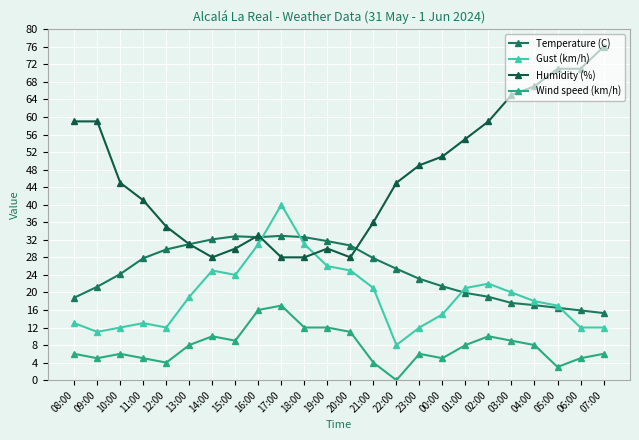

What is the sum of all Gust (km/h) values?

460.0